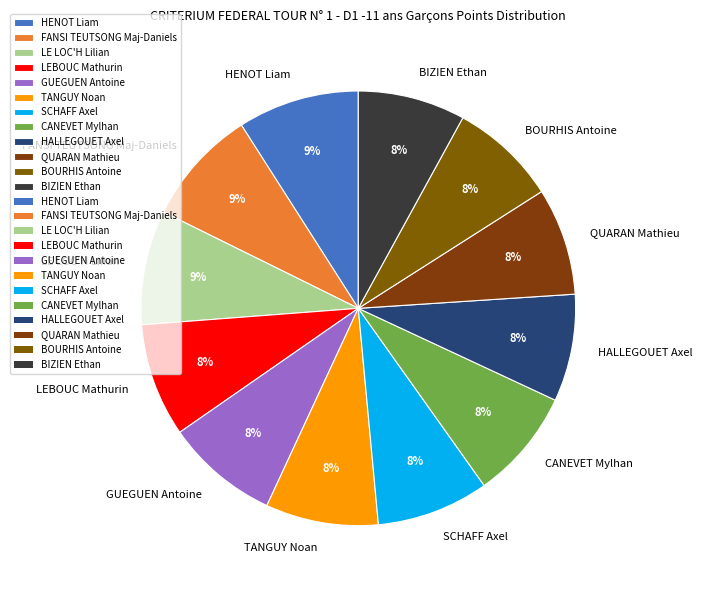

Is there a majority slice in this chart?

No